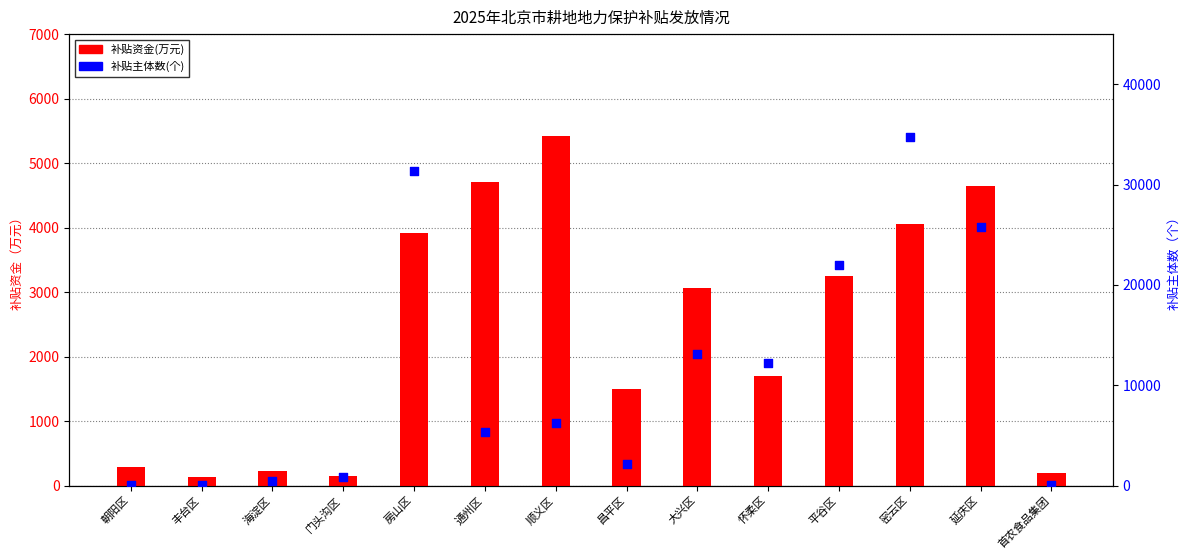

Which series contains the highest Y value?

补贴主体数(个)